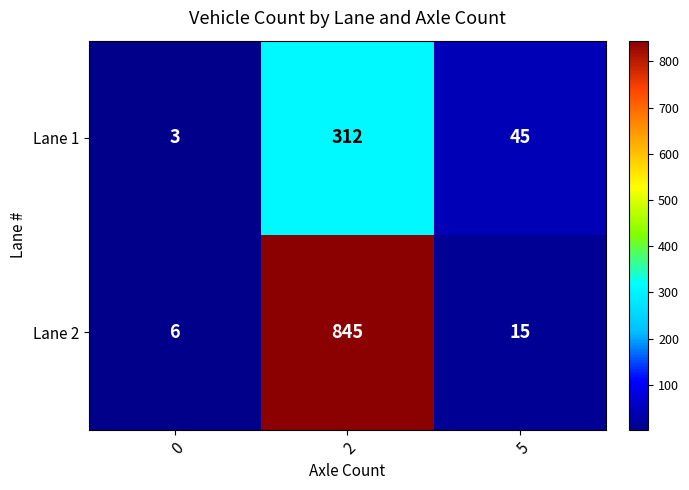

What is the minimum value shown in the chart?

3